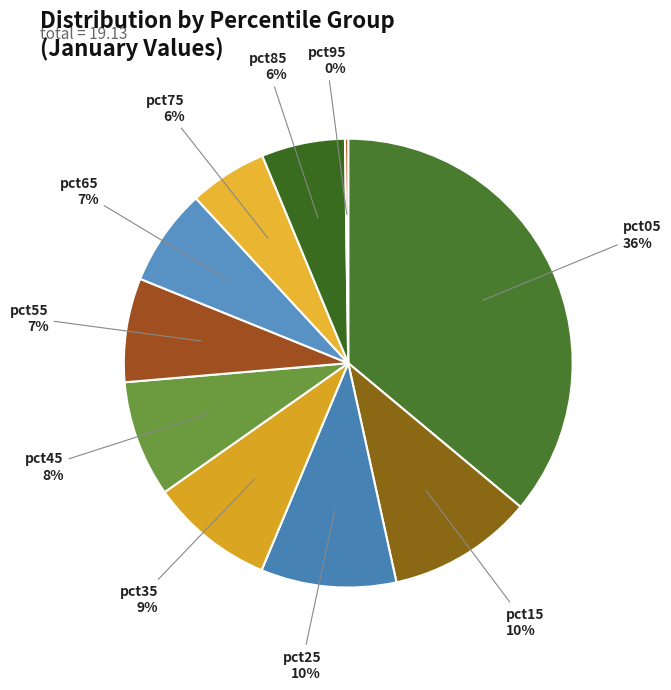

What is the largest slice in the pie chart?

pct05